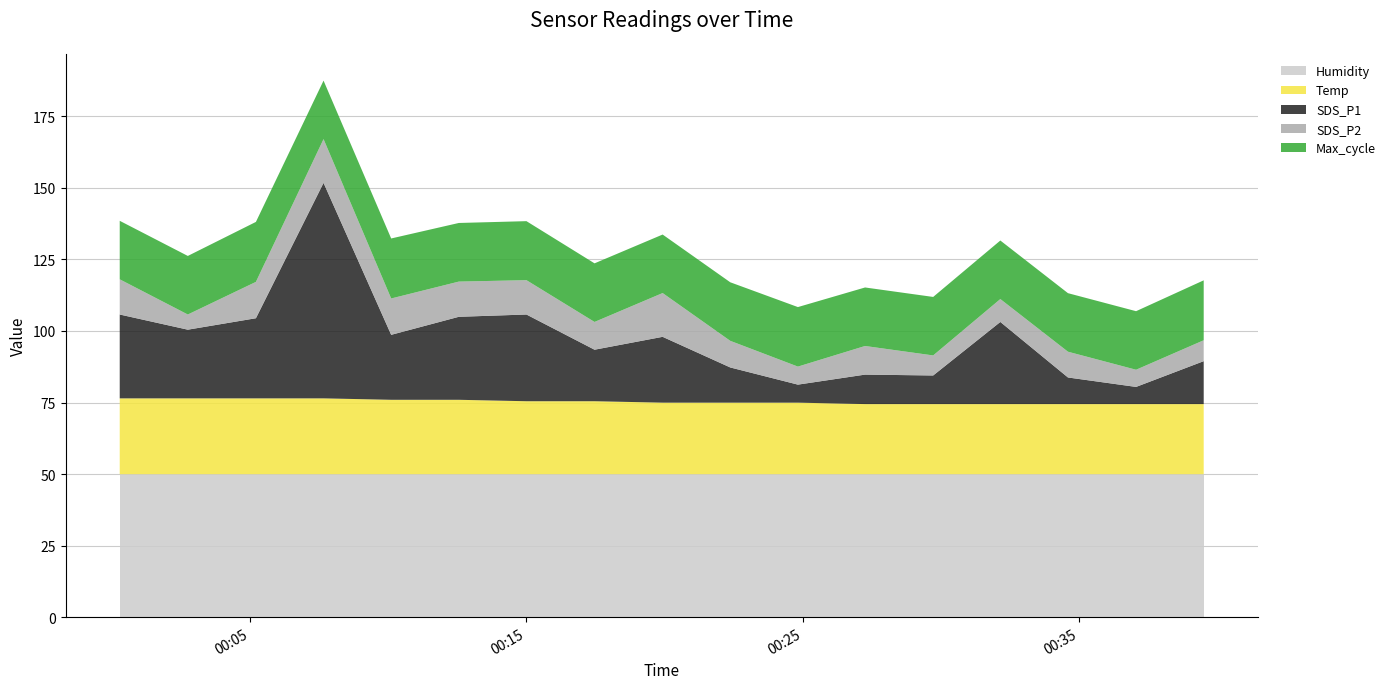

What is the highest value of the Humidity series?

50.0